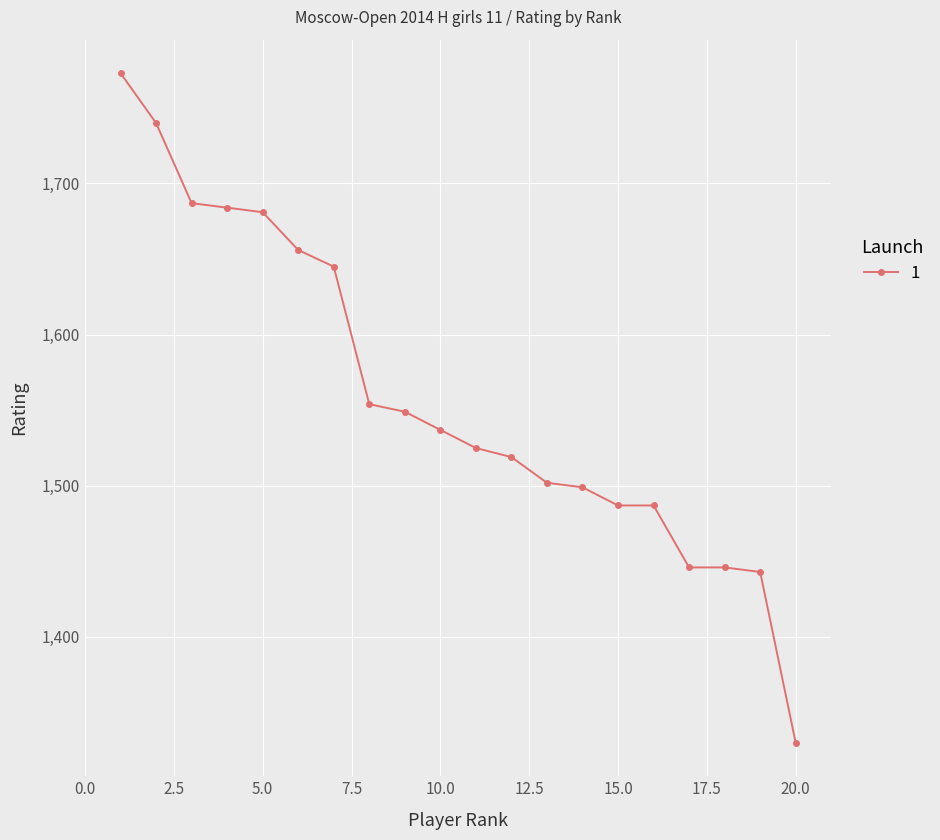

Reading left to right, extract all data points from this chart.

1773	1740	1687	1684	1681	1656	1645	1554	1549	1537	1525	1519	1502	1499	1487	1487	1446	1446	1443	1330